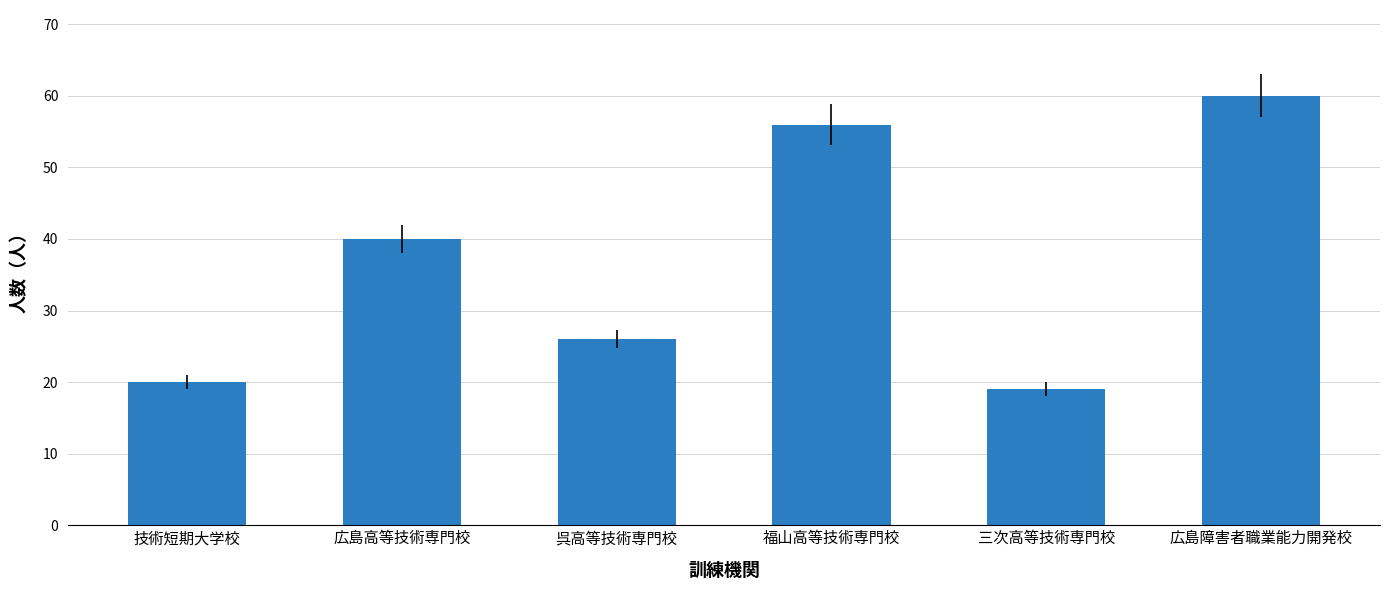

Is it true that the value at 福山高等技術専門校 is 39?

False